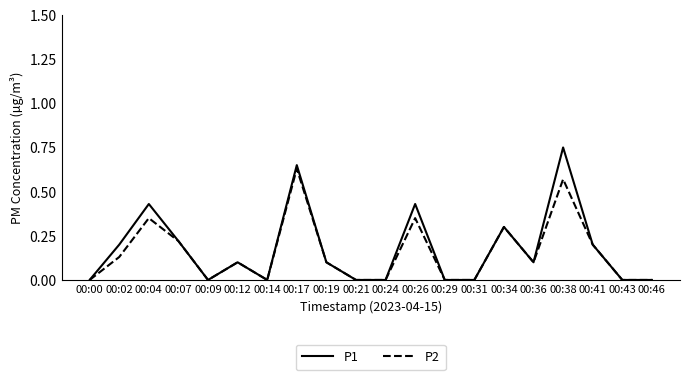

List the series in order of their peak value, highest first.

P1, P2